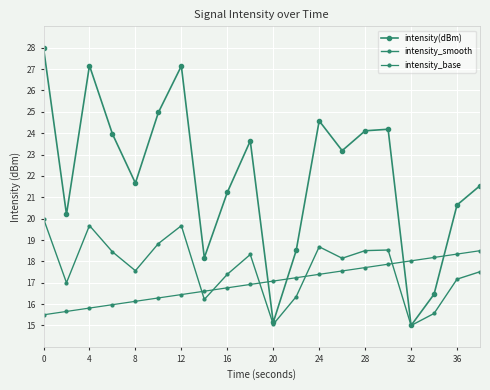

Count the number of data series in this chart.

3